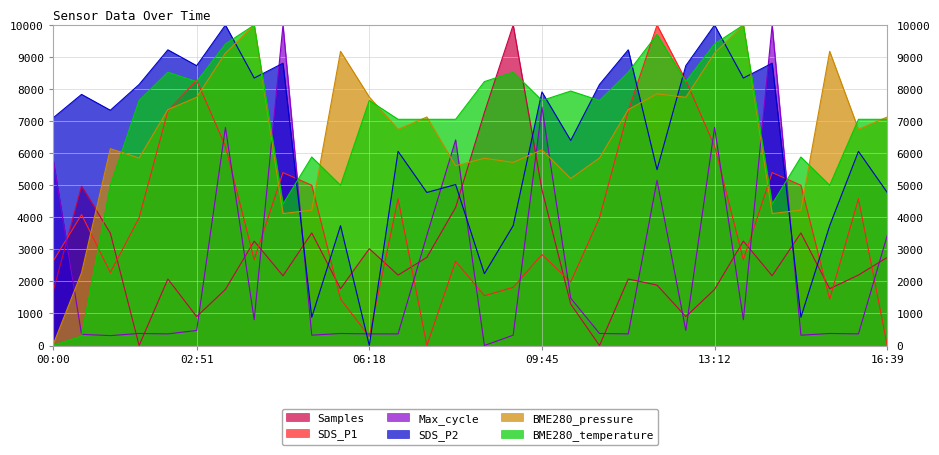

Reading left to right, extract all data points from this chart.

SDS_P1: 2613.9	4087.7	2277.7	3987.8	7325.2	8277.7	6219.2	2679.7	5395.9	5001.2	1449.5	280.1	4579.8	0.0	2626.1	1554.2	1814.9	2838.0	1985.4	3987.8	7325.2	10000.0	8277.7	6219.2	2679.7	5395.9	5001.2	1449.5	4579.8	0.0
SDS_P2: 7094.3	7836.2	7341.6	8145.3	9227.2	8732.6	10000.0	8346.2	8809.9	881.0	3740.3	0.0	6058.7	4775.9	5023.2	2241.1	3740.3	7913.4	6398.8	8145.3	9227.2	5486.9	8732.6	10000.0	8346.2	8809.9	881.0	3740.3	6058.7	4775.9
BME280_temperature: 0.0	294.1	5000.0	7647.1	8529.4	8235.3	9411.8	10000.0	4411.8	5882.4	5000.0	7647.1	7058.8	7058.8	7058.8	8235.3	8529.4	7647.1	7941.2	7647.1	8529.4	9705.9	8235.3	9411.8	10000.0	4411.8	5882.4	5000.0	7058.8	7058.8
BME280_pressure: 0.0	2272.9	6142.3	5850.7	7362.6	7746.0	9125.2	10000.0	4118.7	4223.6	9180.6	7754.8	6747.3	7130.8	5608.7	5844.9	5713.7	6105.8	5212.1	5850.7	7362.6	7855.4	7746.0	9125.2	10000.0	4118.7	4223.6	9180.6	6747.3	7130.8
Samples: 1648.2	4973.2	3507.4	0.0	2075.6	901.4	1751.6	3257.5	2176.4	3513.0	1772.5	3020.7	2198.6	2749.6	4307.7	7271.3	10000.0	4864.0	1293.9	0.0	2075.6	1884.1	901.4	1751.6	3257.5	2176.4	3513.0	1772.5	2198.6	2749.6
Max_cycle: 5879.2	349.0	308.7	375.8	362.4	469.8	6805.4	805.4	10000.0	322.1	375.8	362.4	362.4	3436.2	6416.1	0.0	322.1	7436.2	1476.5	375.8	362.4	5154.4	469.8	6805.4	805.4	10000.0	322.1	375.8	362.4	3436.2